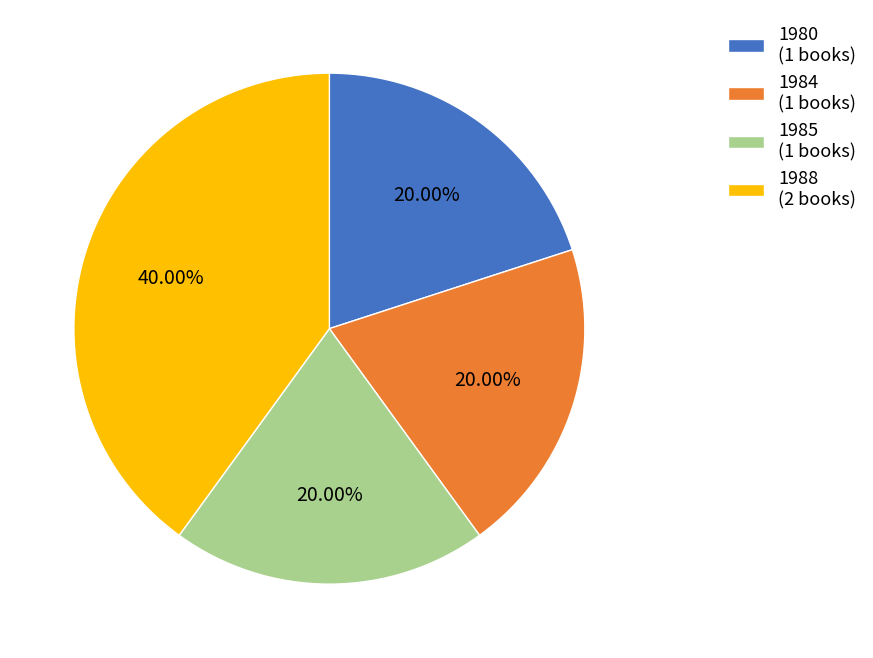

To the nearest percent, what is the average slice percentage?

25%